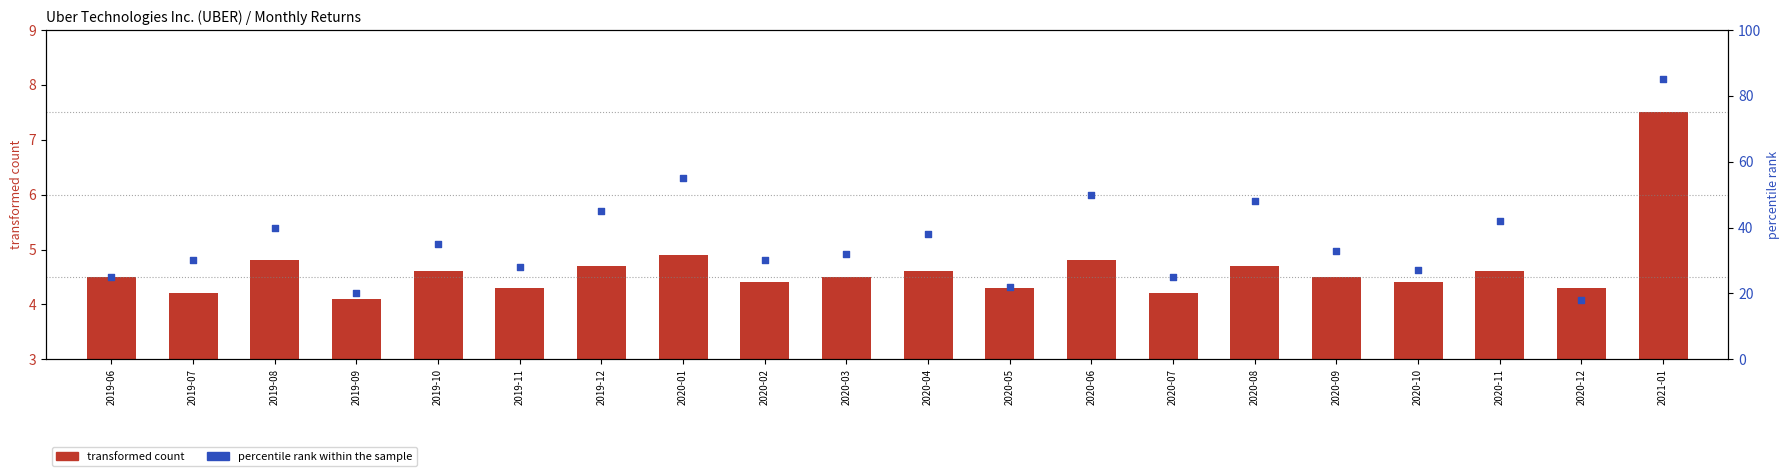

Is the value of transformed count at 2020-09 greater than the value of percentile rank within the sample at 2020-01?

No